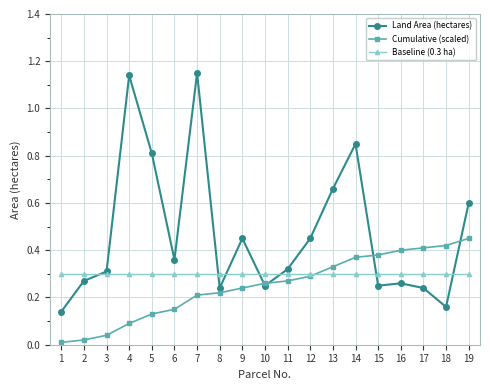

Is this an area chart (filled region under the line)?

No